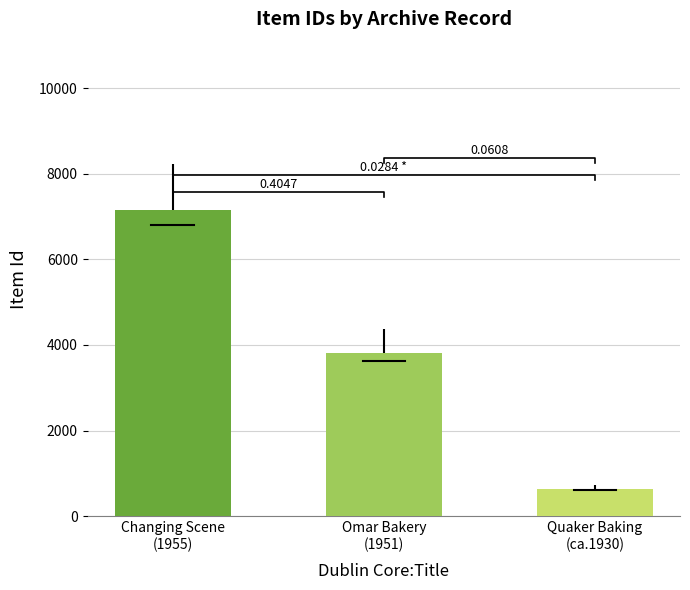

What is the sum of all values?

11600